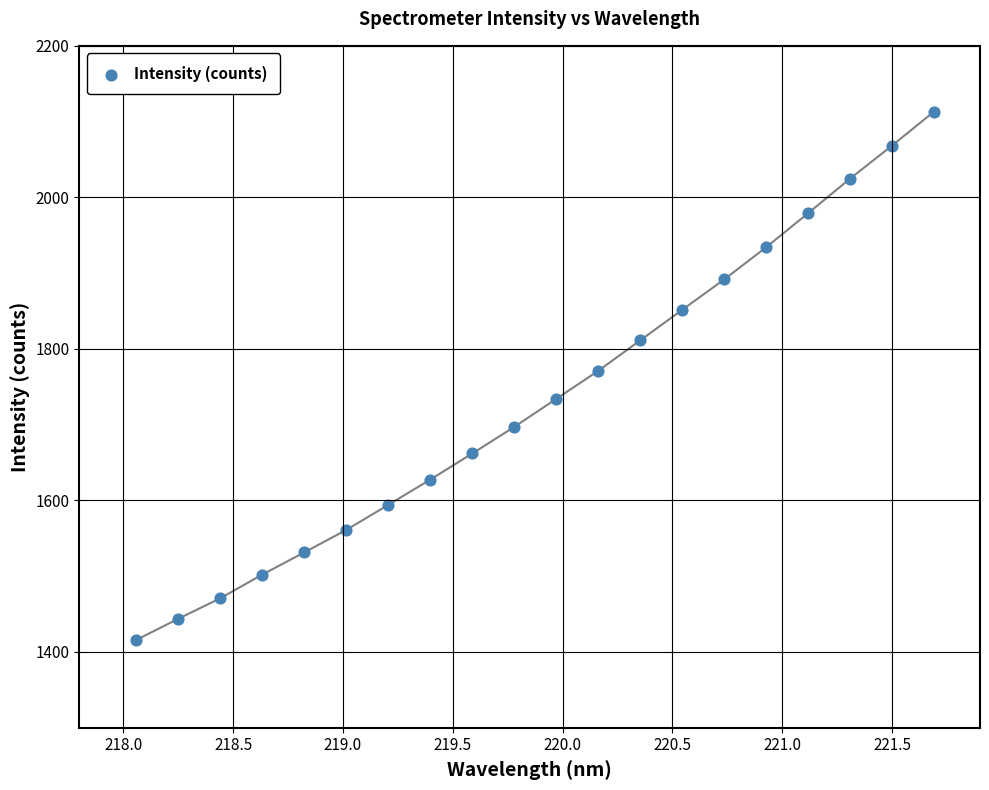

What is the range of X values (max minus min)?

3.6